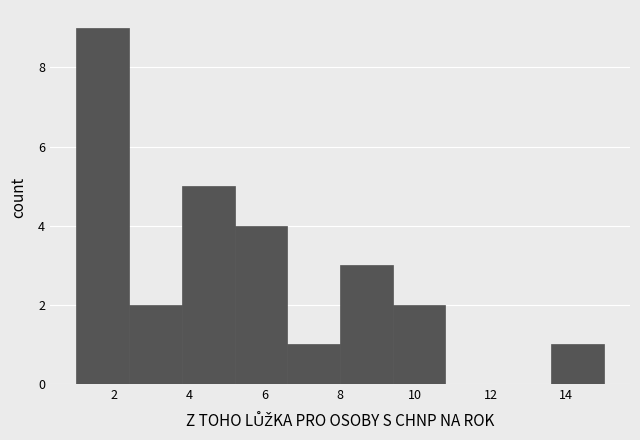

Which range on the x-axis has the tallest bar?

1.0 to 2.4